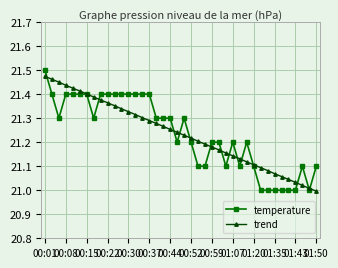

True or false: temperature has more than 0 points higher than both neighbors.

True